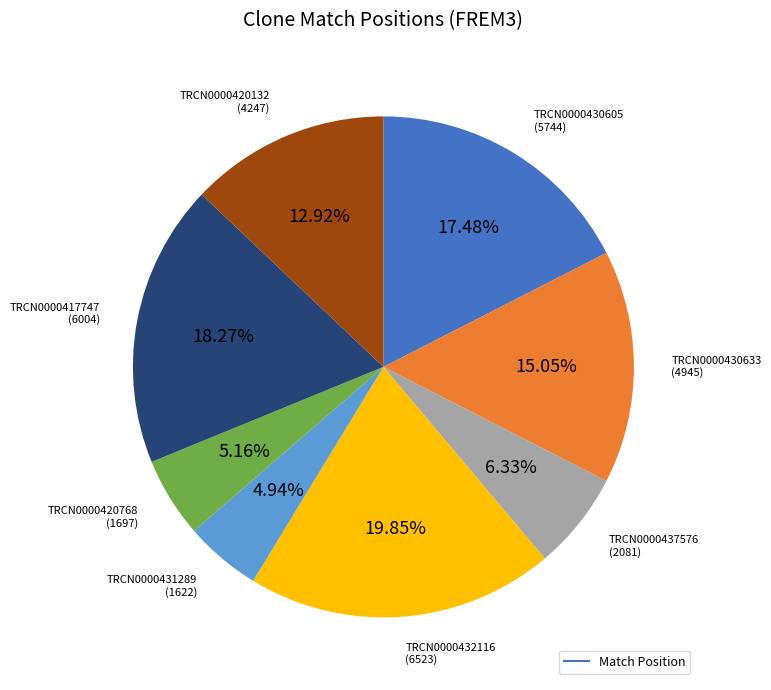

How many segments does this pie chart have?

8